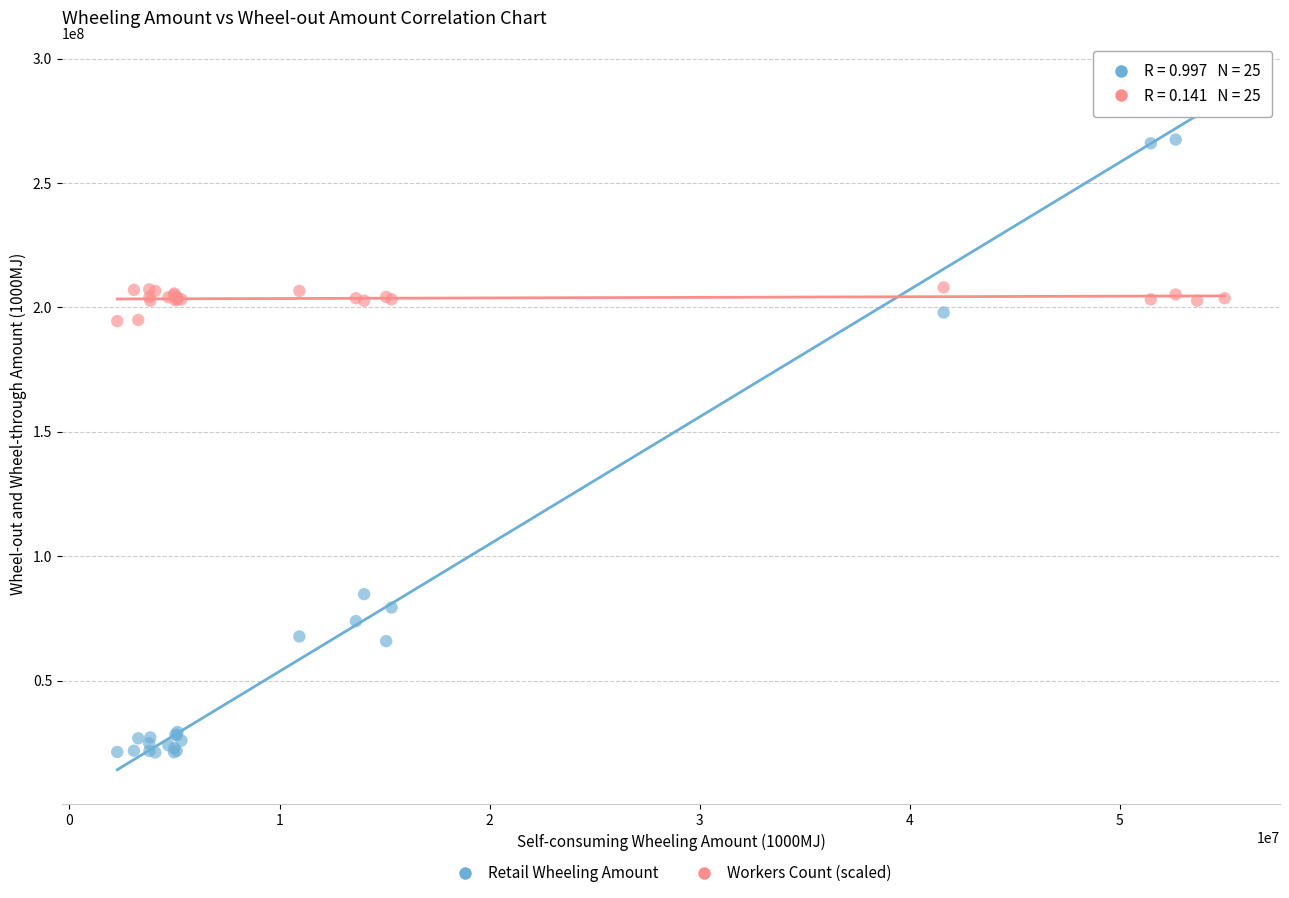

What are all the series names shown in the legend?

Retail Wheeling Amount, Workers Count (scaled)